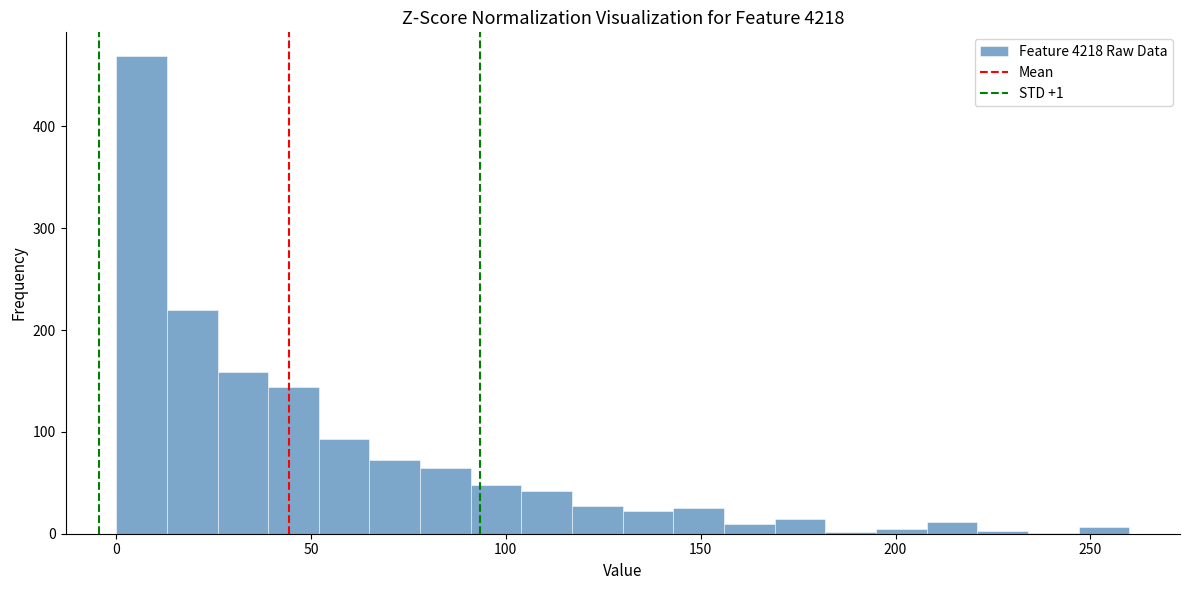

Around what value on the x-axis is the tallest bar? Give the approximate position of its centre, as read against the axis.

5